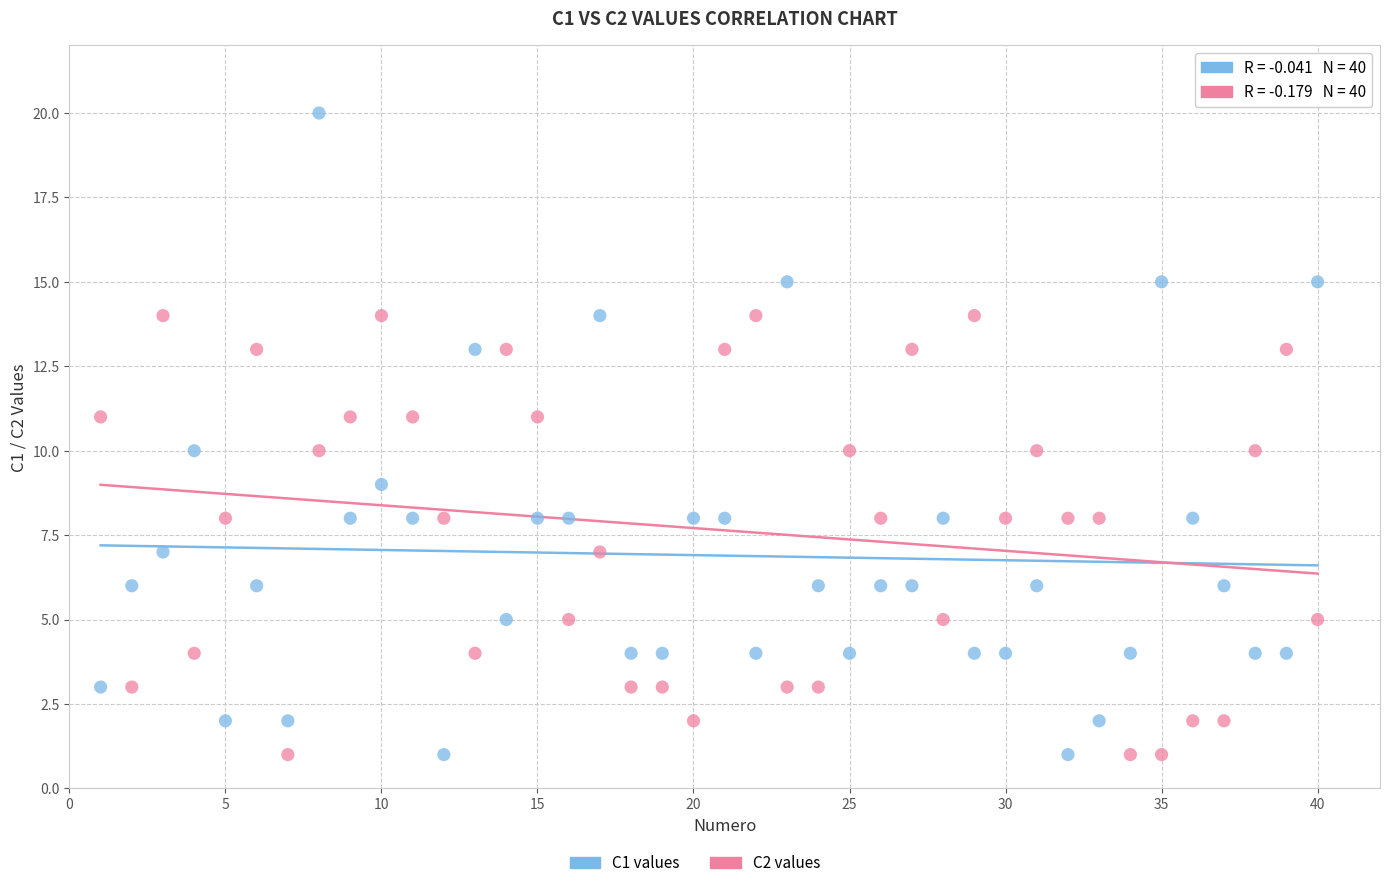

What is the X range (max minus min) for the scatter plot?

39